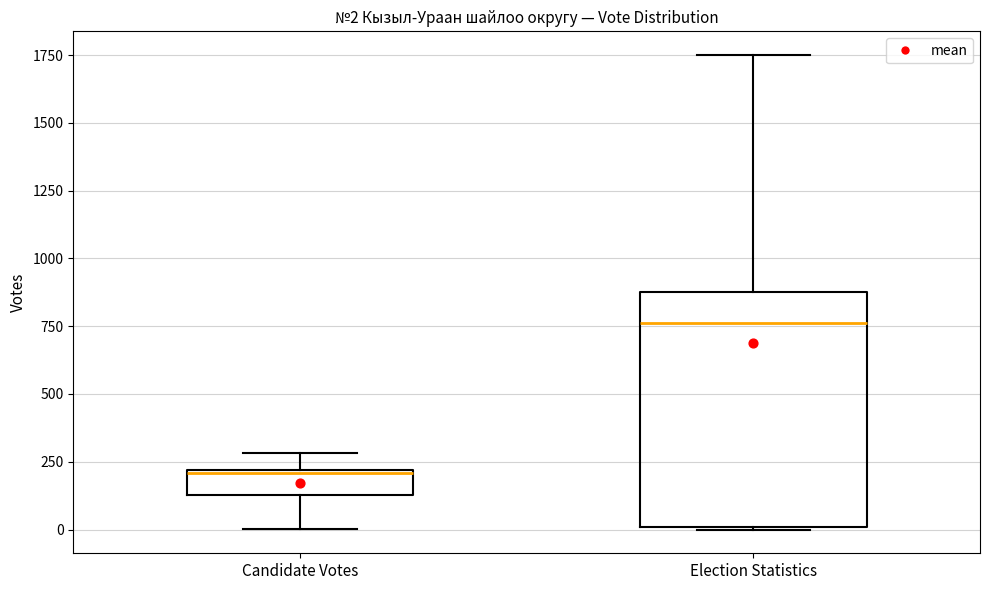

Which box has the highest median line?

Election Statistics